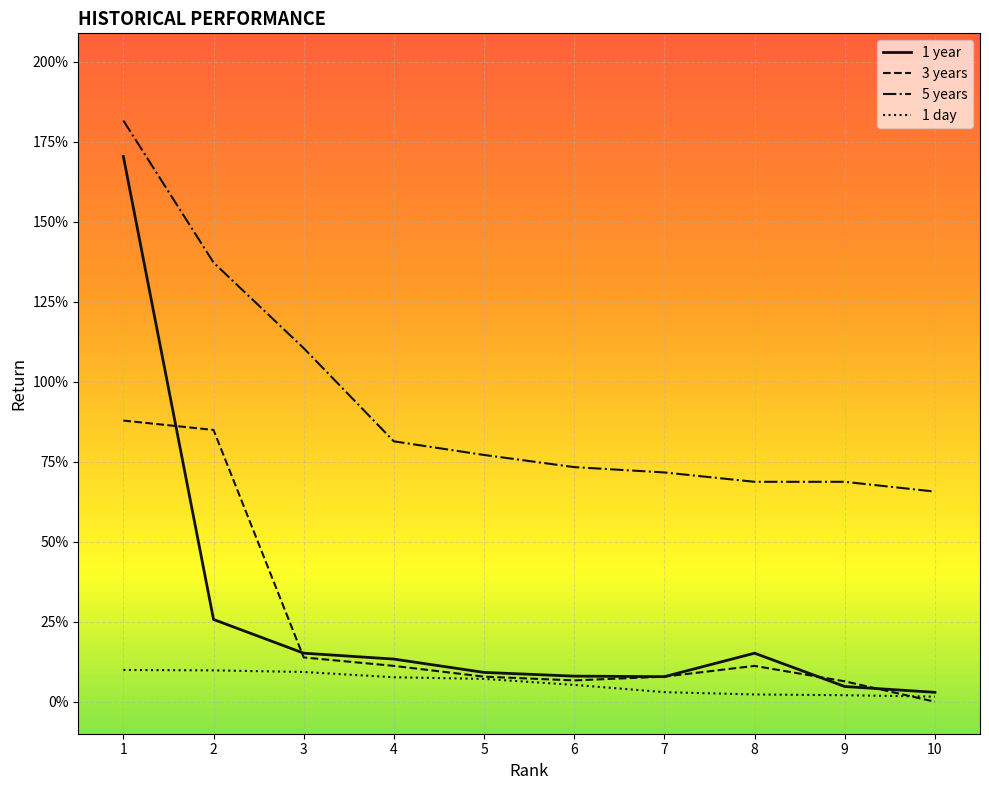

True or false: 5 years and 1 day intersect in this chart.

False